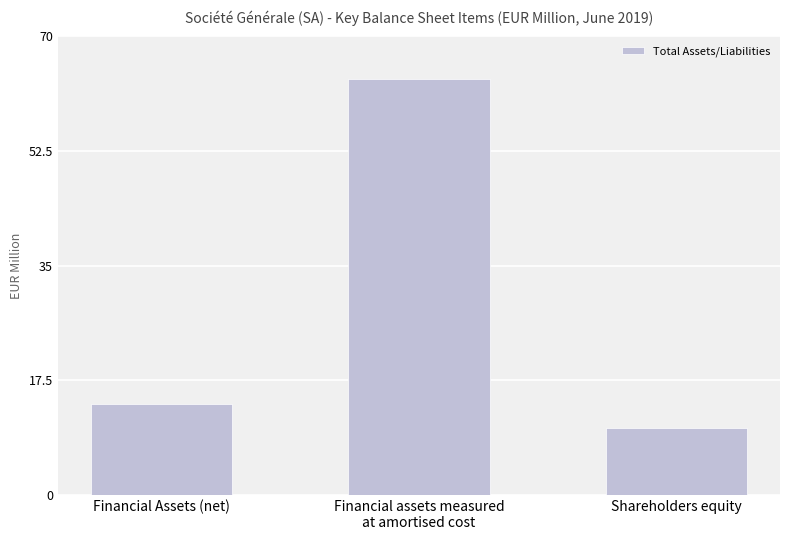

How many bars are there in total?

3